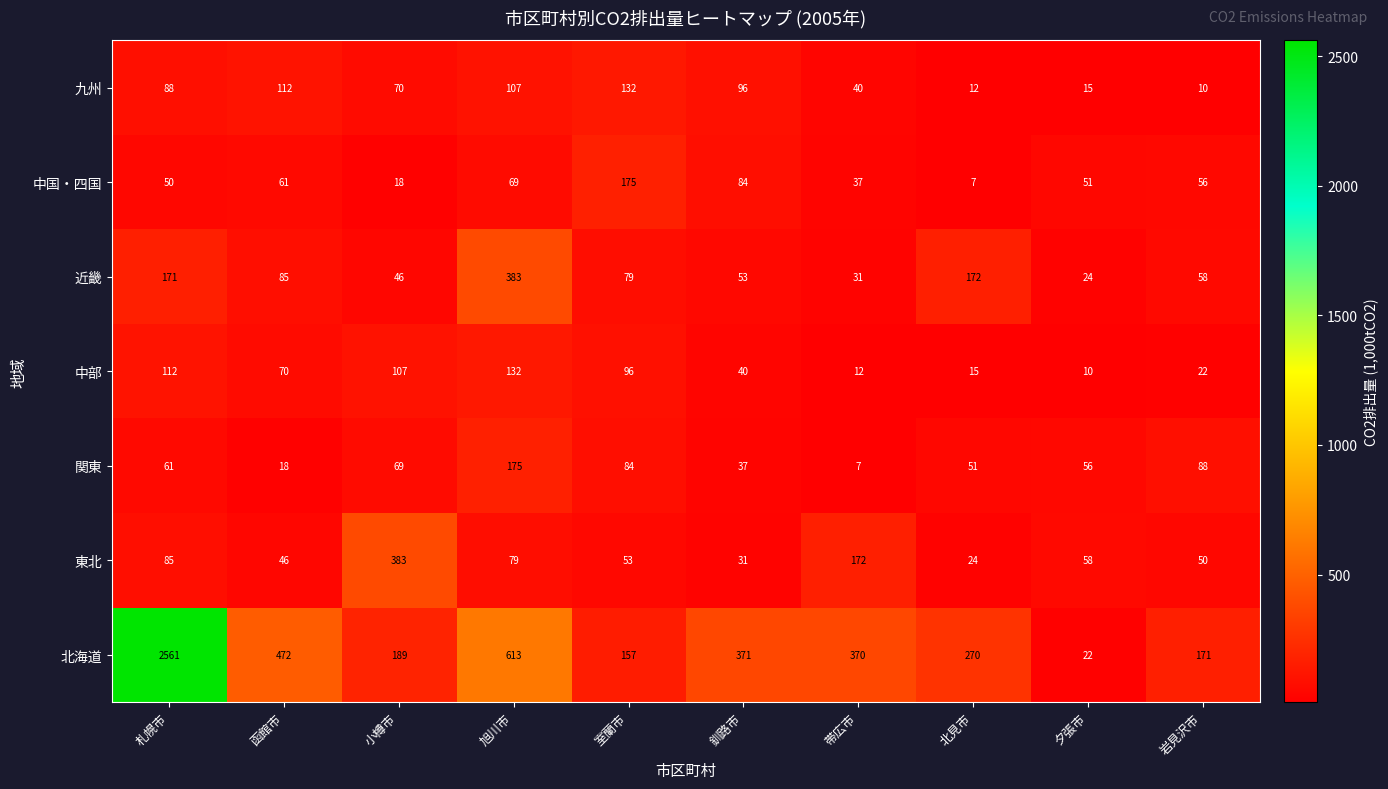

What is the minimum value for 関東?

7